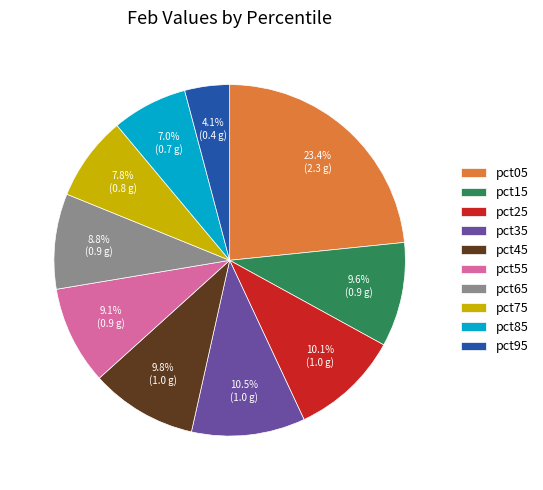

Count the number of slices in the pie.

10